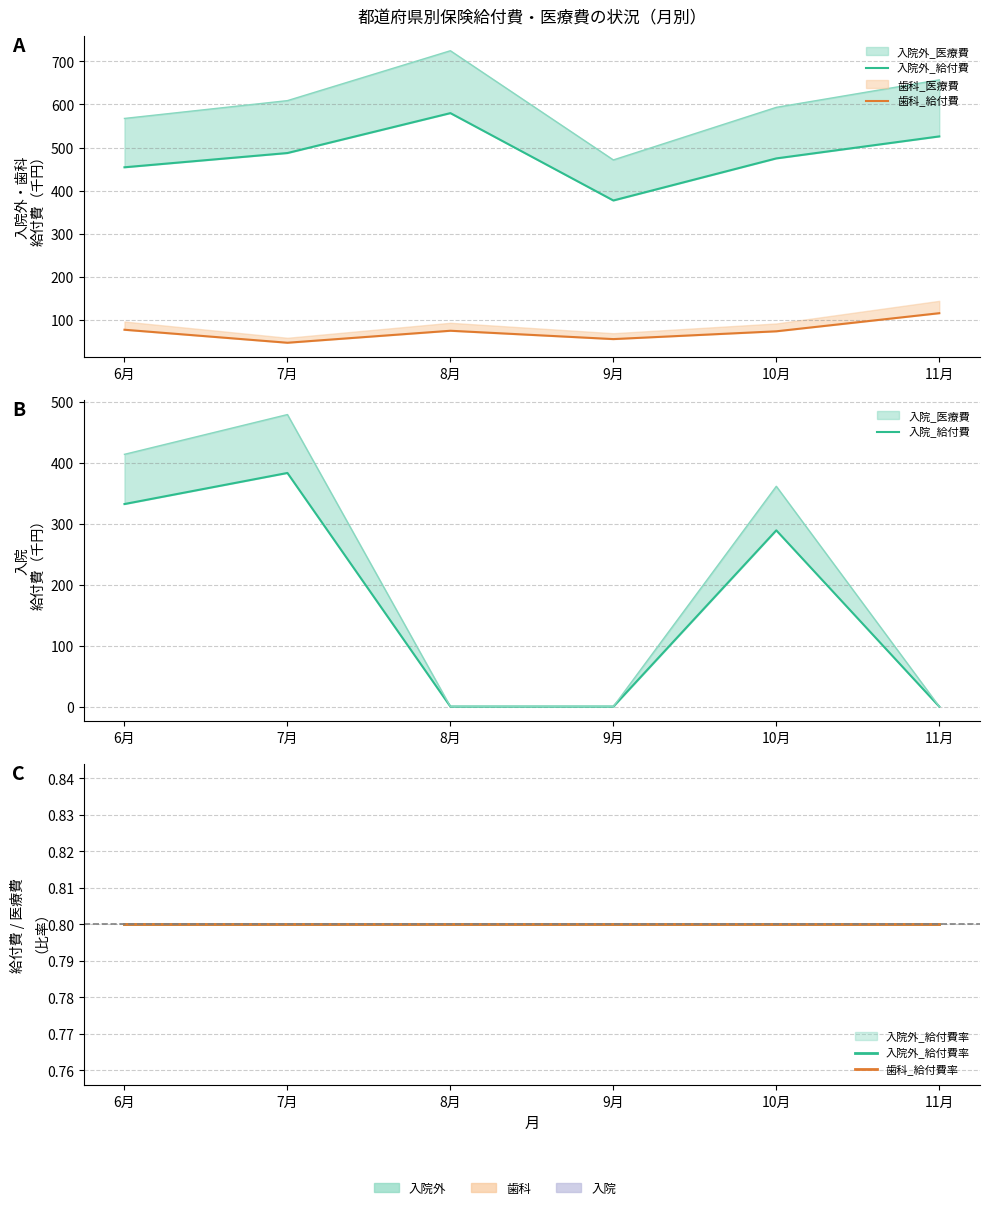

Does the chart have visible grid lines?

Yes